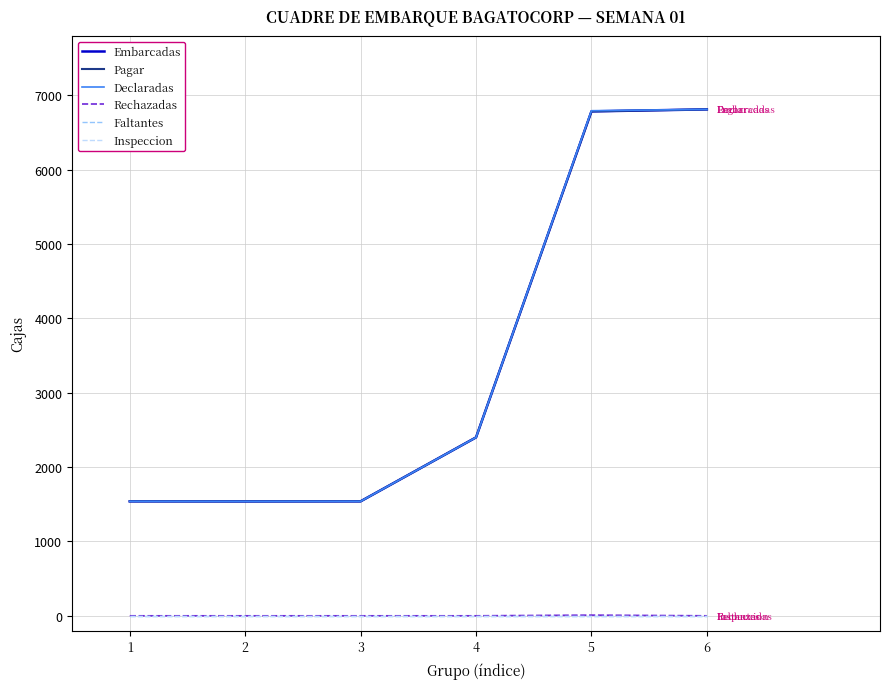

Is this an area chart (filled region under the line)?

No